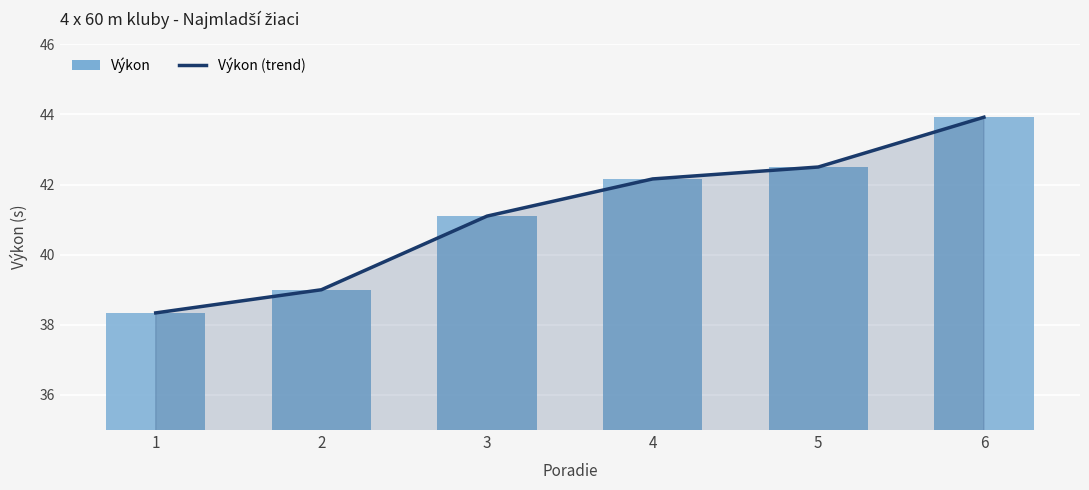

Is it true that Výkon (trend) equals 13.5 at 1?

False